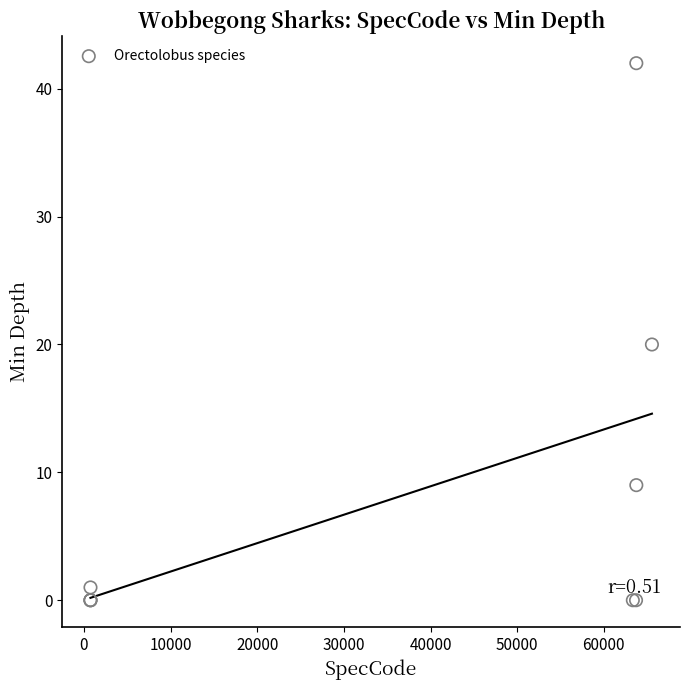

What Y value in the scatter plot is closest to 21?

20